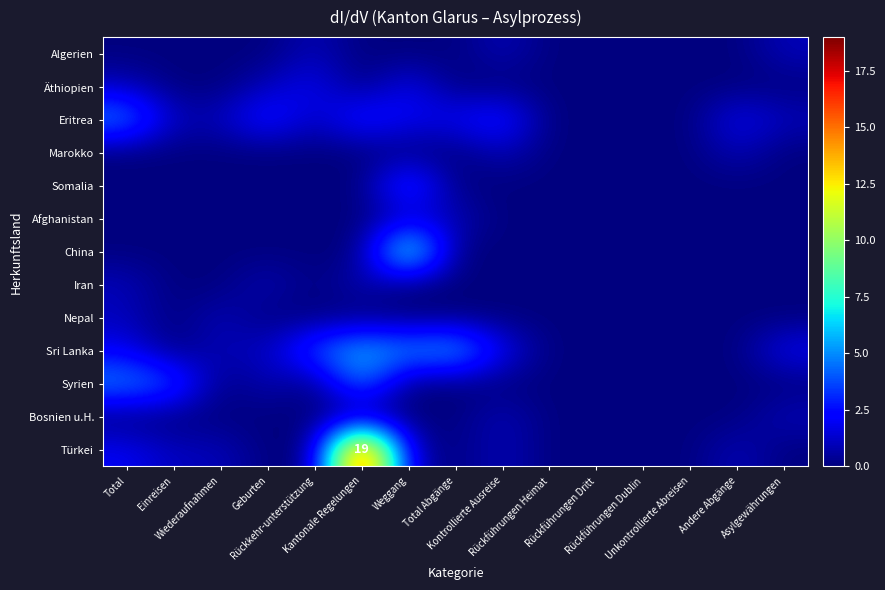

The value of Sri Lanka at Total is 3. True or false?

False